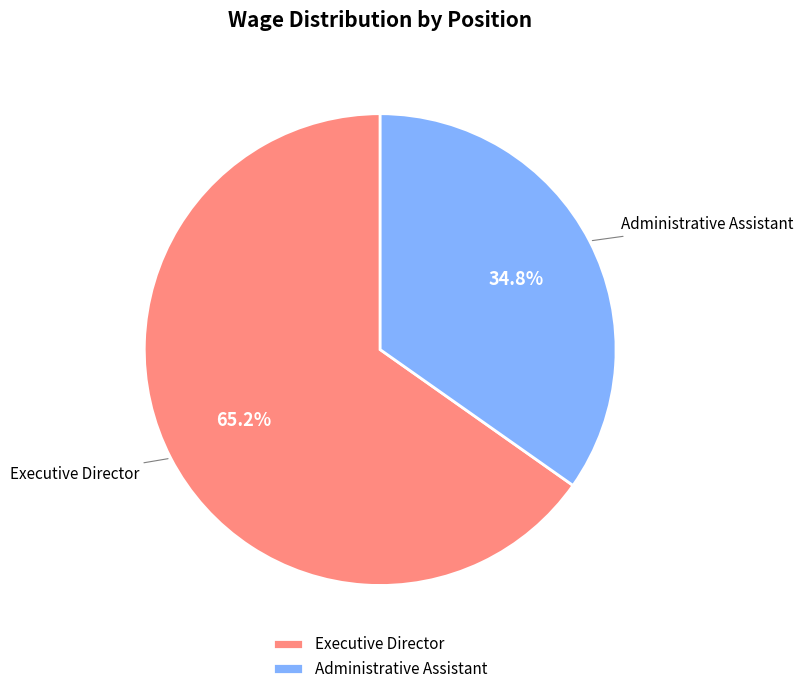

What is the ratio of the value at Administrative Assistant to the value at Executive Director?

0.5